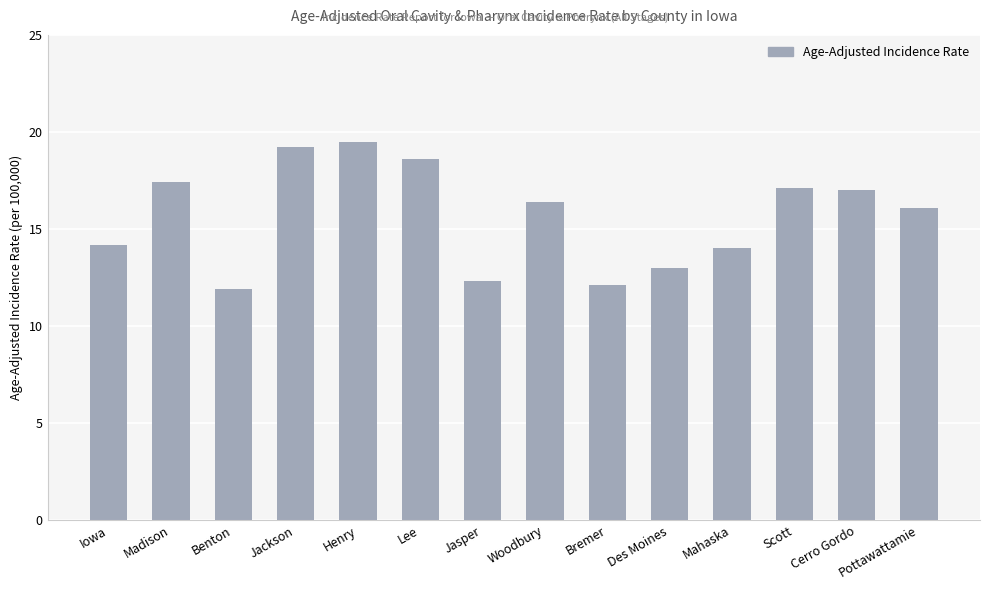

What is the difference between the maximum and minimum values?

7.6